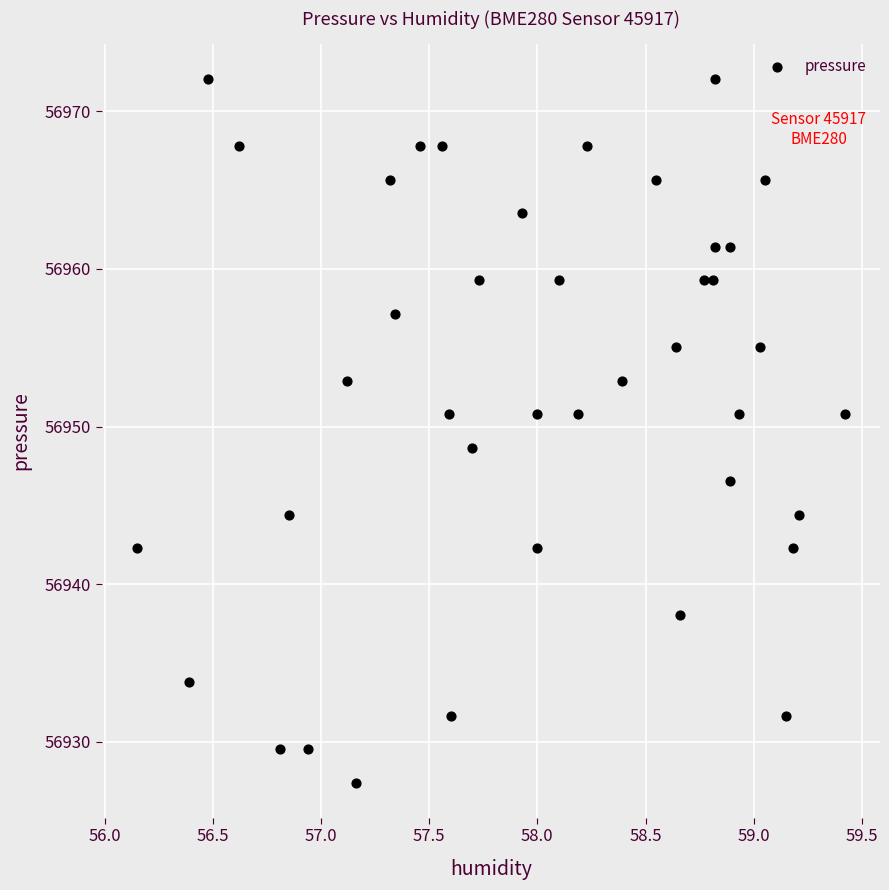

What is the range of Y values (max minus min)?

44.6